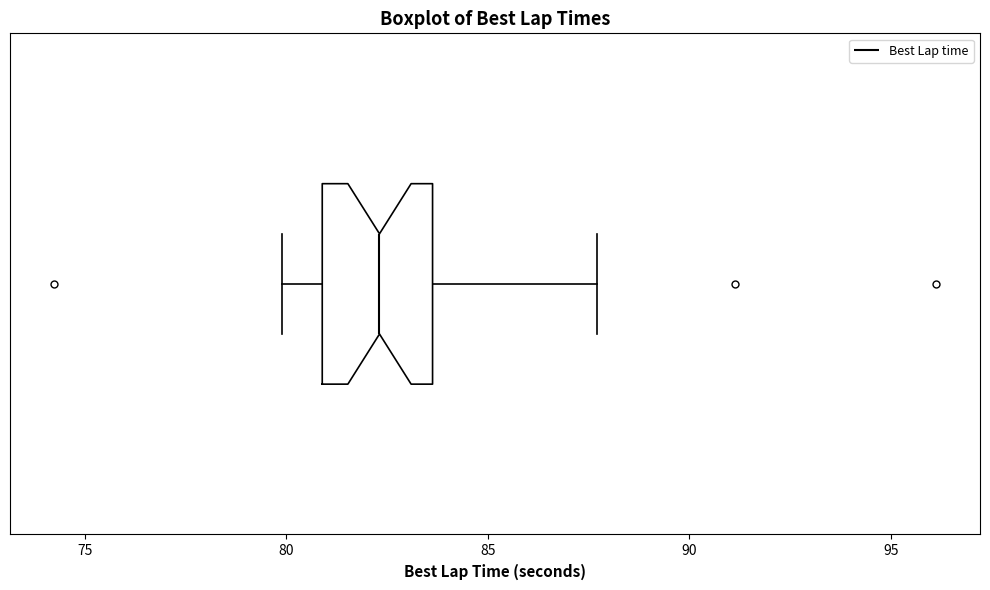

Where does the left whisker of the box end on the x-axis? The values are not printed on the chart, so give them approximately, as read against the axis.

80.0